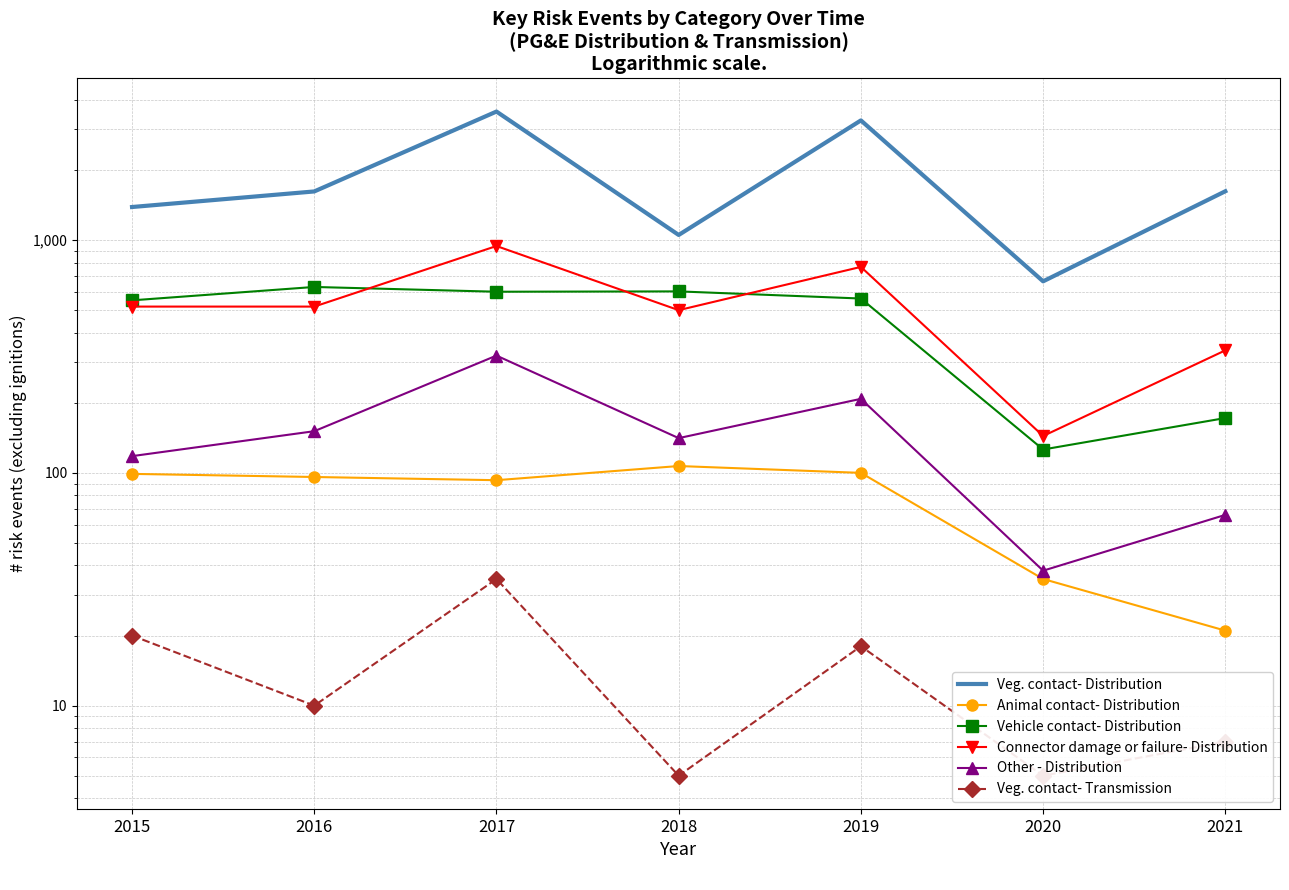

What are all the series names shown in the legend?

Veg. contact- Distribution, Animal contact- Distribution, Vehicle contact- Distribution, Connector damage or failure- Distribution, Other - Distribution, Veg. contact- Transmission